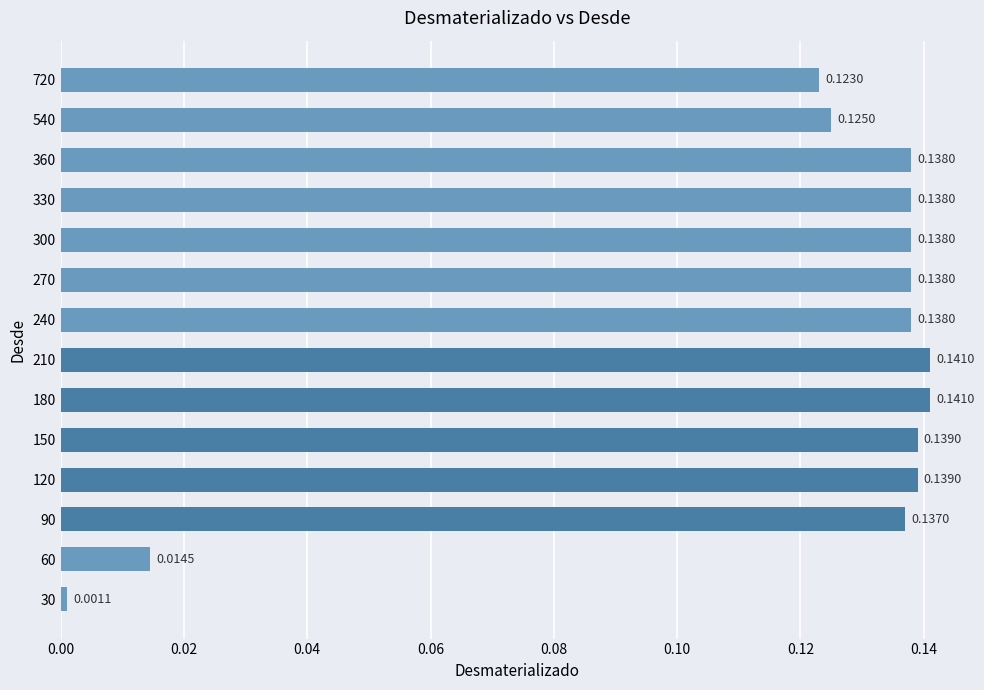

Which has a higher value, 540 or 30?

540